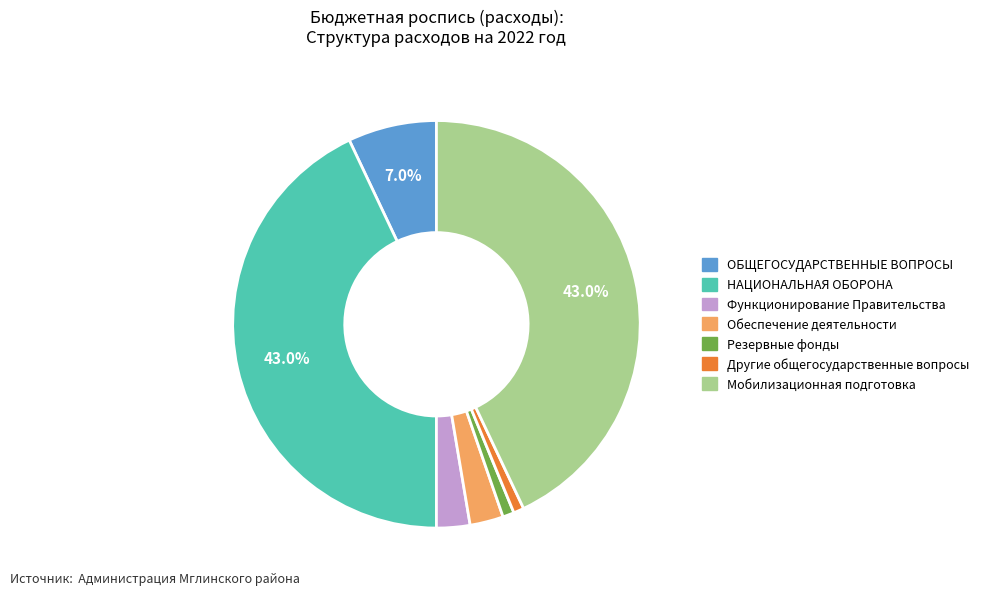

Does ОБЩЕГОСУДАРСТВЕННЫЕ ВОПРОСЫ account for over 50% of the chart?

No